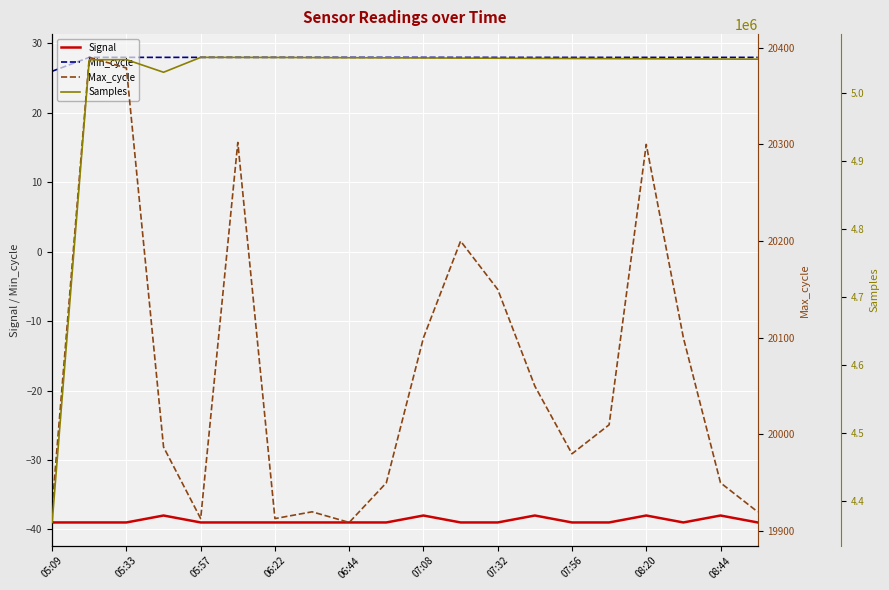

The Min_cycle series shows 7 at 05:33. True or false?

False